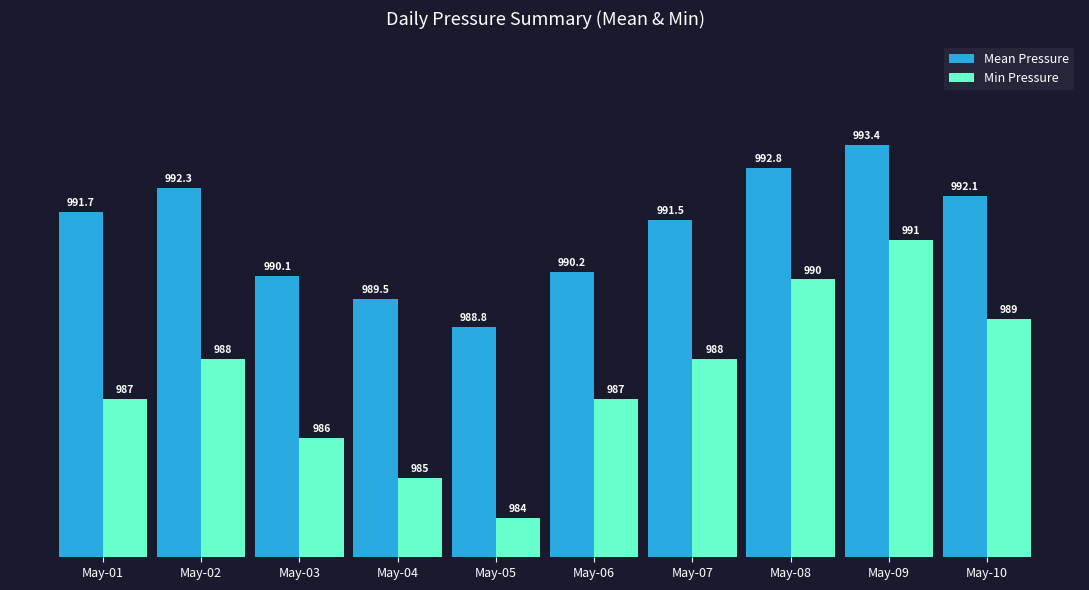

What is the highest value of the Mean Pressure series?

993.4